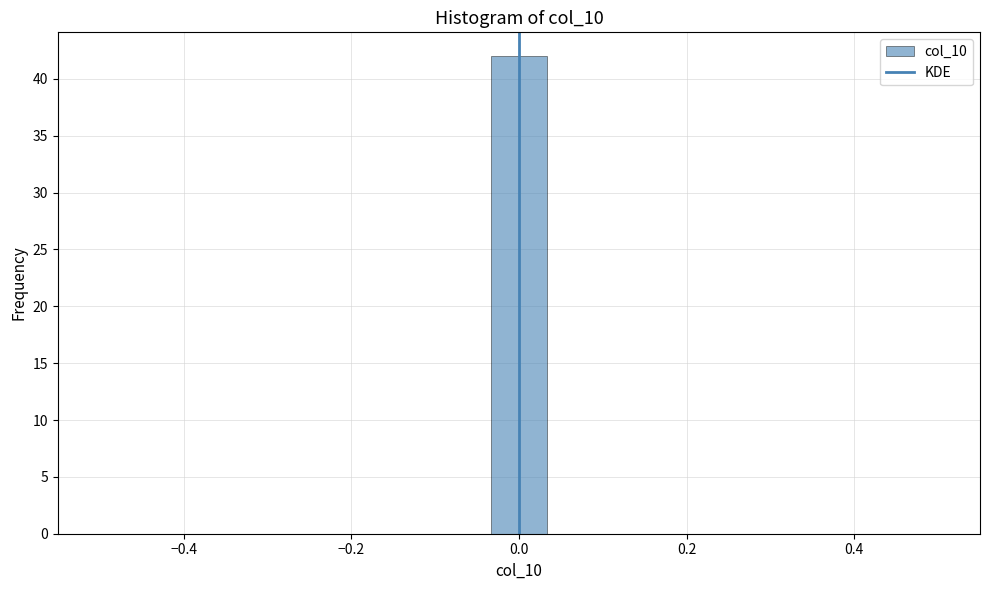

Around what value on the x-axis is the tallest bar? Give the approximate position of its centre, as read against the axis.

0.00